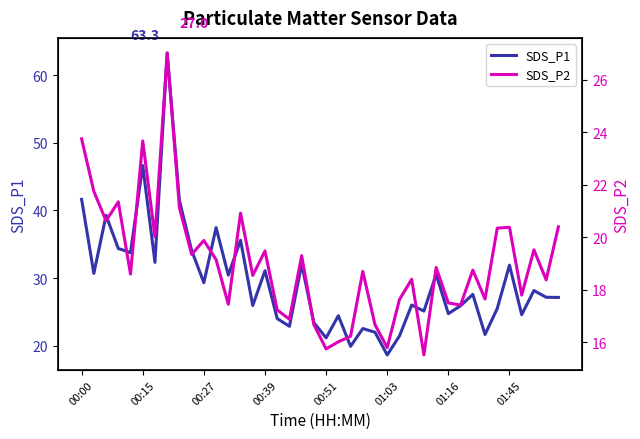

Is the value of SDS_P1 at 27 greater than the value of SDS_P2 at 27?

Yes